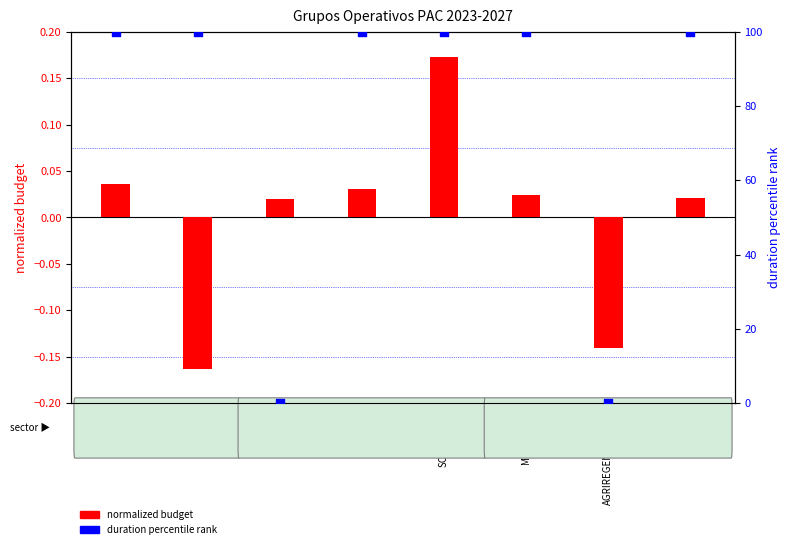

At how many categories does at least one series exceed 0?

7